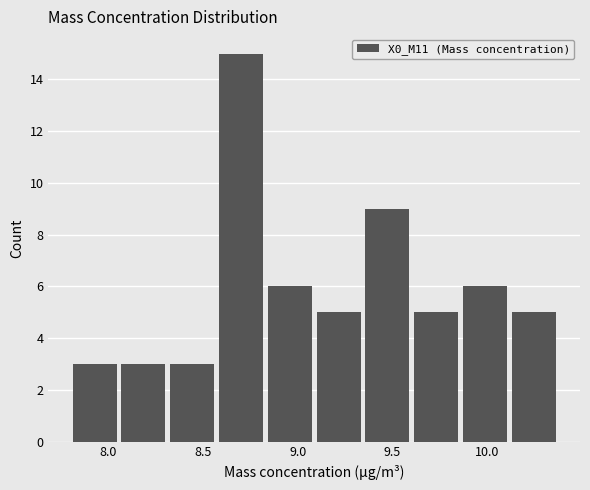

Reading left to right, transcribe this chart: for each bar, give the range it covers on the x-axis and its height. Neither the bar edges nor the heights are printed on the chart, so give them approximately, as read against the axes.

7.80 to 8.05: 3
8.05 to 8.35: 3
8.35 to 8.60: 3
8.60 to 8.85: 15
8.85 to 9.10: 6
9.10 to 9.35: 5
9.35 to 9.60: 9
9.60 to 9.85: 5
9.85 to 10.15: 6
10.15 to 10.40: 5